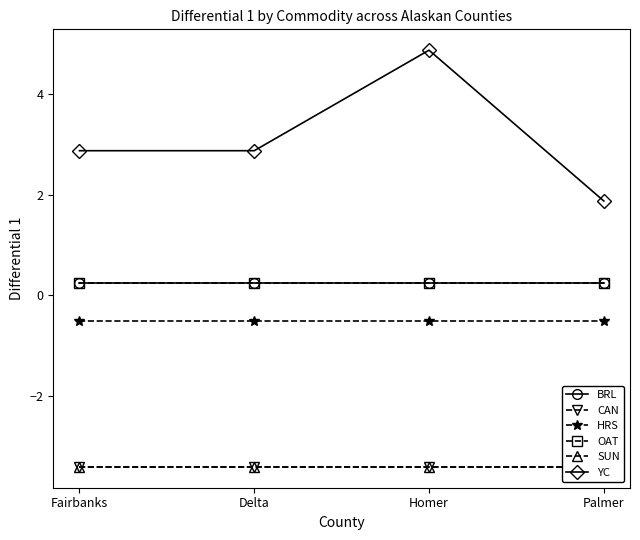

Between Homer and Palmer, which series saw the biggest shift?

YC